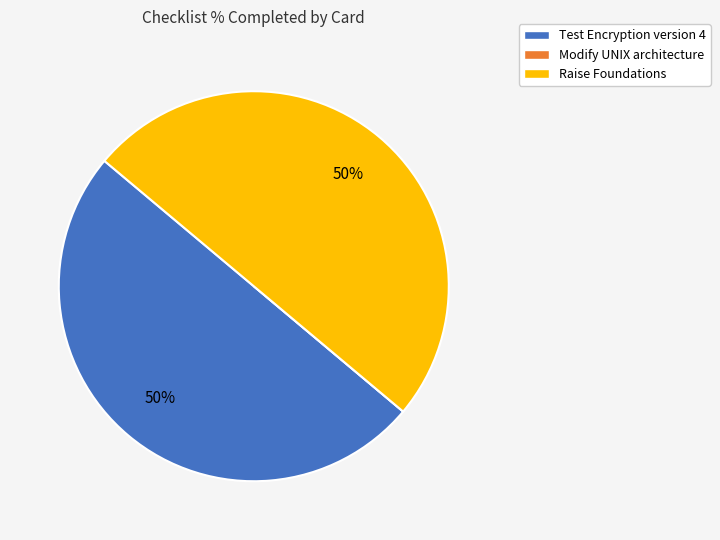

To the nearest percent, what is the difference between the largest and smallest slice percentages?

50%